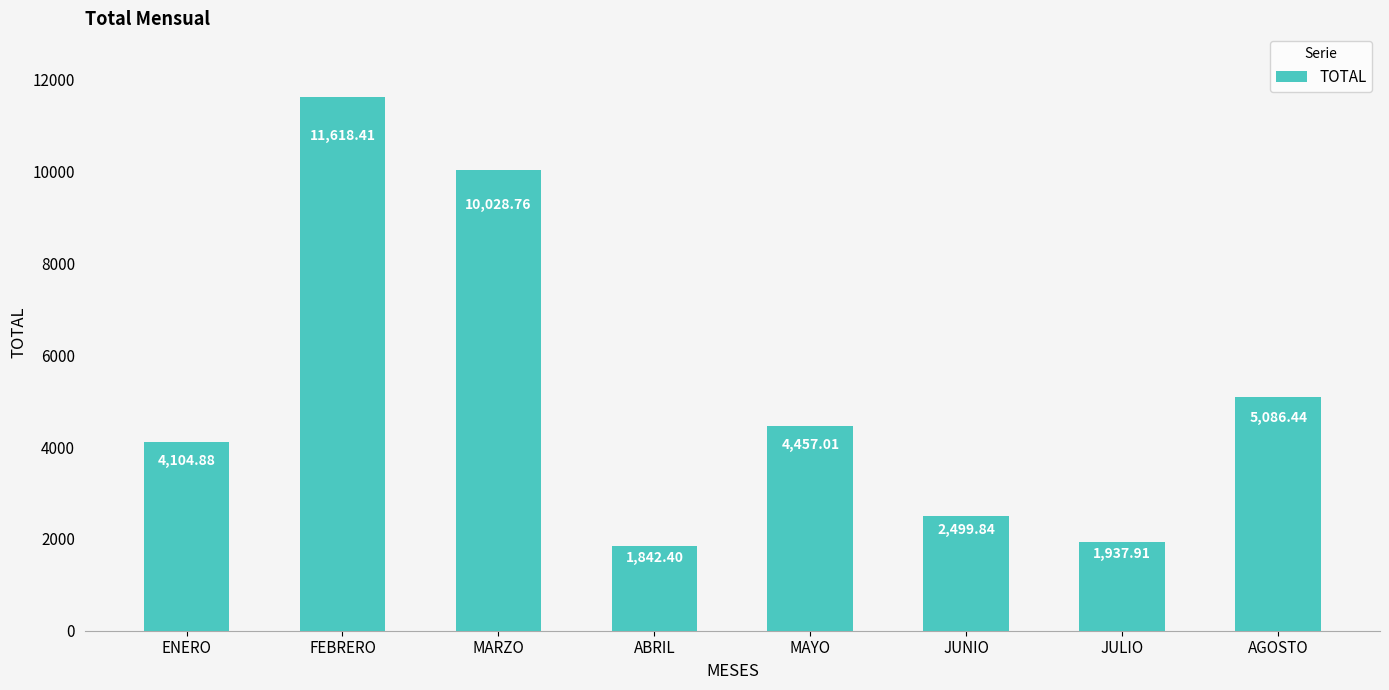

The chart shows a value of 3298.7 at JULIO. True or false?

False